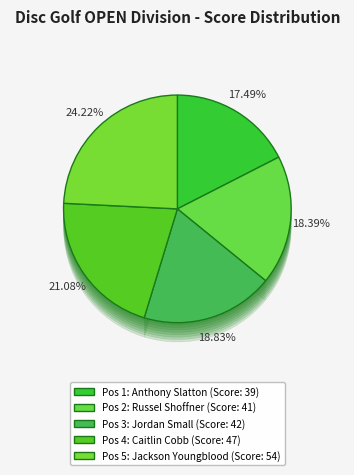

Does Russel Shoffner & Dakota Delano account for over 50% of the chart?

No